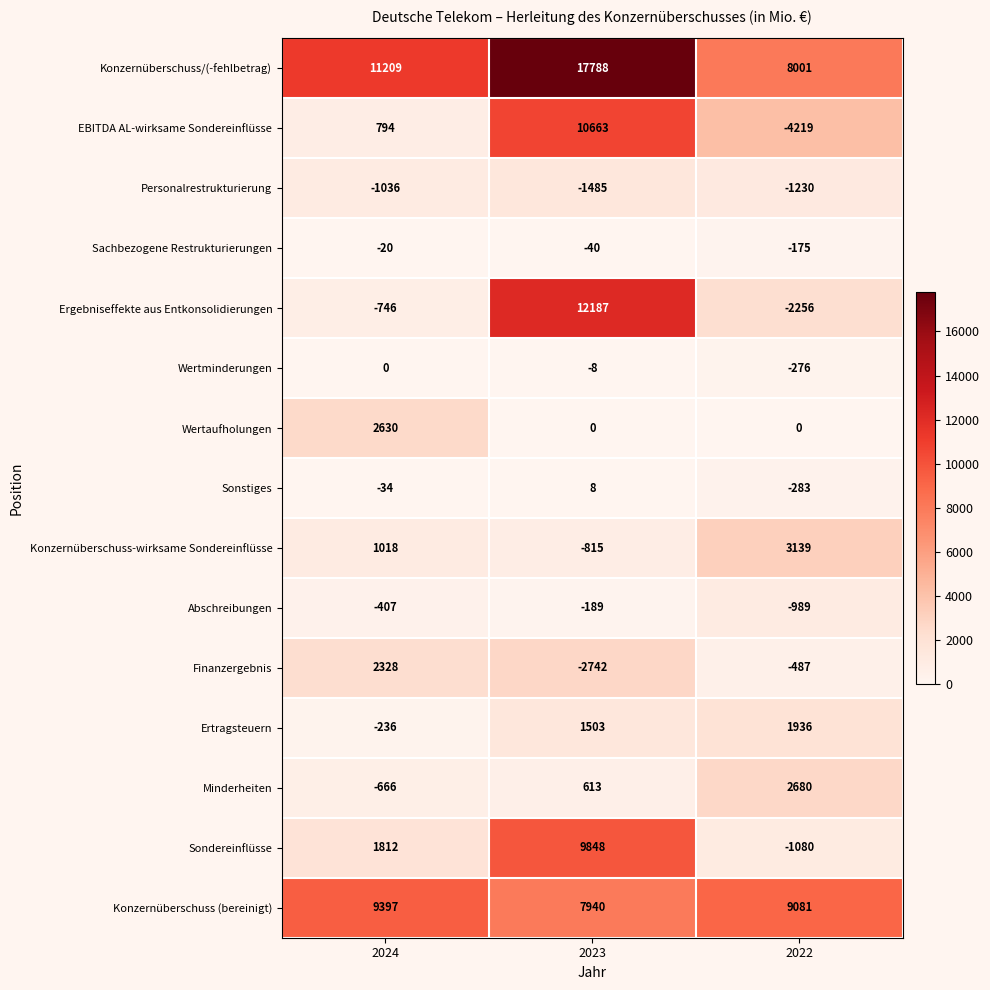

Rank the series at 2023 from highest to lowest value.

Konzernüberschuss/(-fehlbetrag), Ergebniseffekte aus Entkonsolidierungen, EBITDA AL-wirksame Sondereinflüsse, Sondereinflüsse, Konzernüberschuss (bereinigt), Ertragsteuern, Minderheiten, Sonstiges, Wertaufholungen, Wertminderungen, Sachbezogene Restrukturierungen, Abschreibungen, Konzernüberschuss-wirksame Sondereinflüsse, Personalrestrukturierung, Finanzergebnis